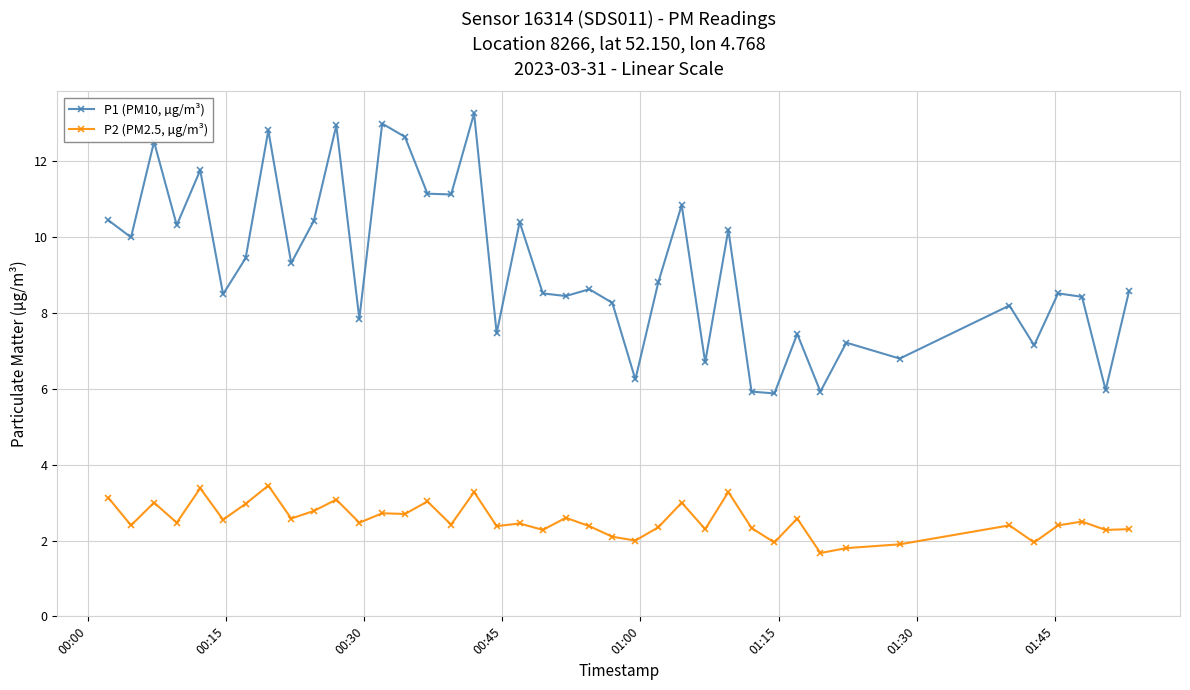

True or false: P1 (PM10, µg/m³) has more than 1 points higher than both neighbors.

True